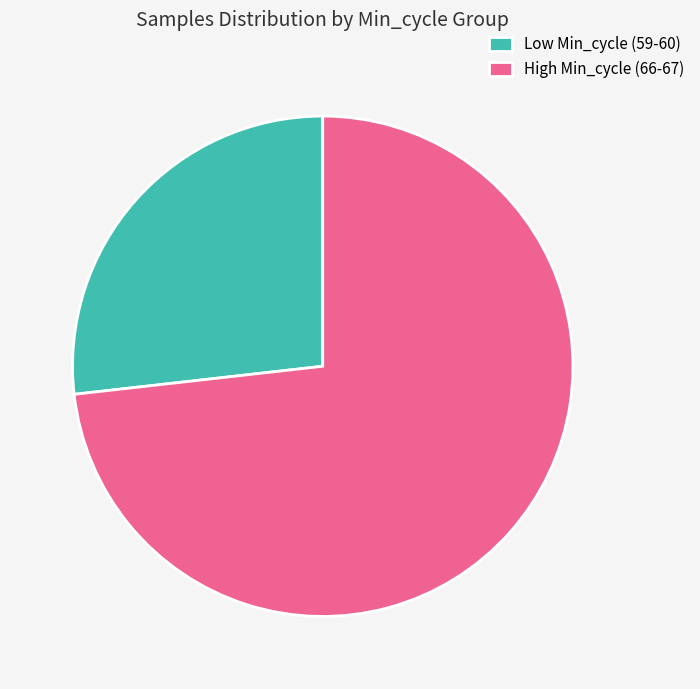

Combined, do High Min_cycle (66-67) and Low Min_cycle (59-60) account for over 50%?

Yes